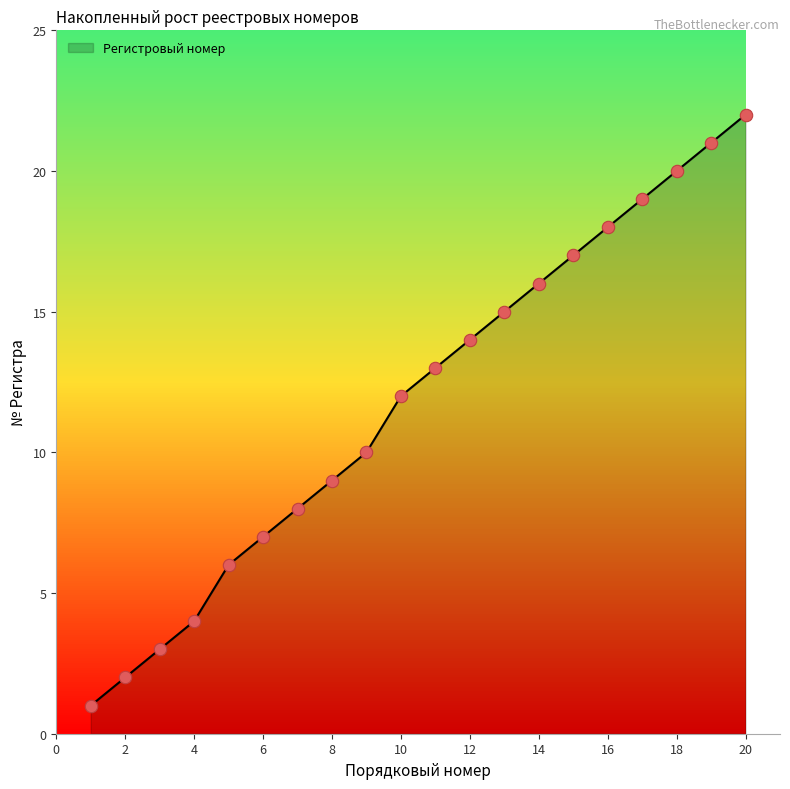

What is the change in value from 13 to 20?

+7